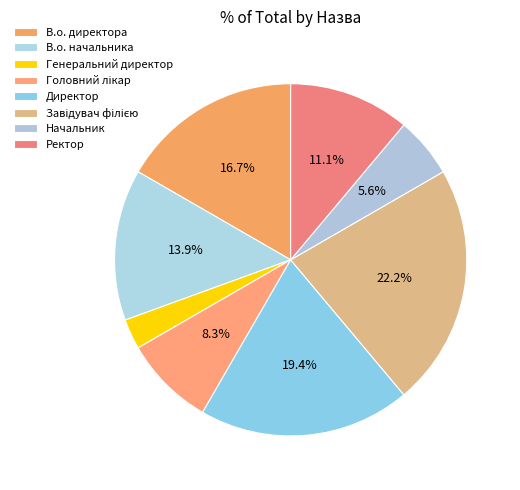

What percentage is the Генеральний директор slice, to the nearest percent?

3%